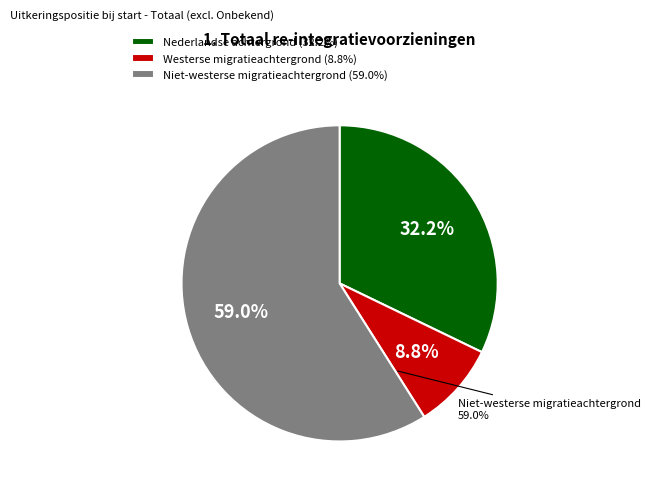

Approximately how many times larger is the value at Nederlandse achtergrond compared to Westerse migratieachtergrond?

3.6